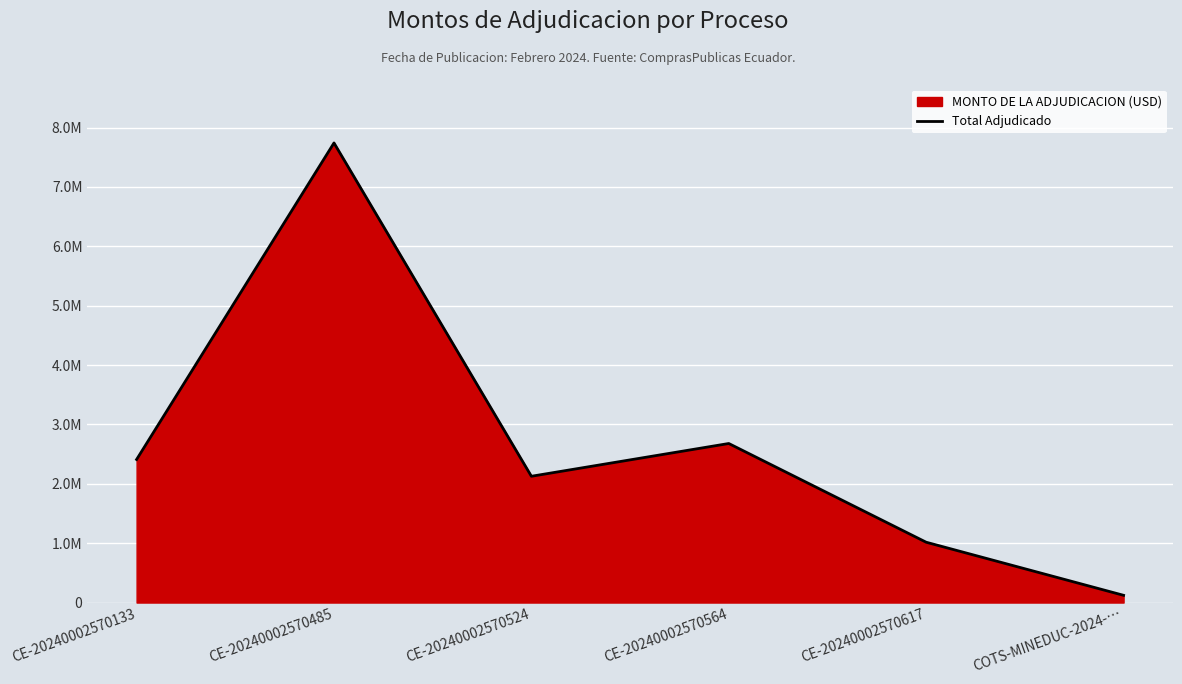

What is the difference between the second highest and second lowest values?

1662959.4